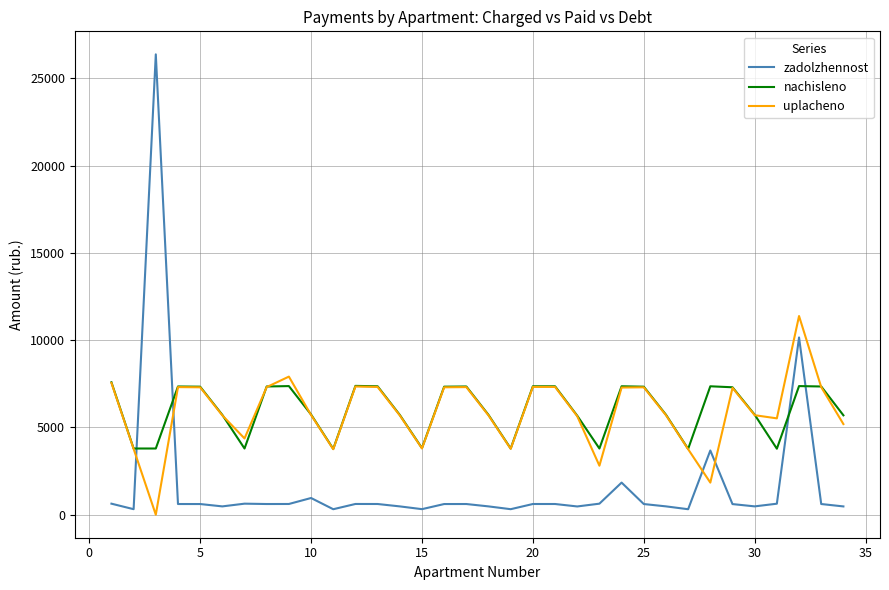

Which series has the largest range (max minus min)?

zadolzhennost